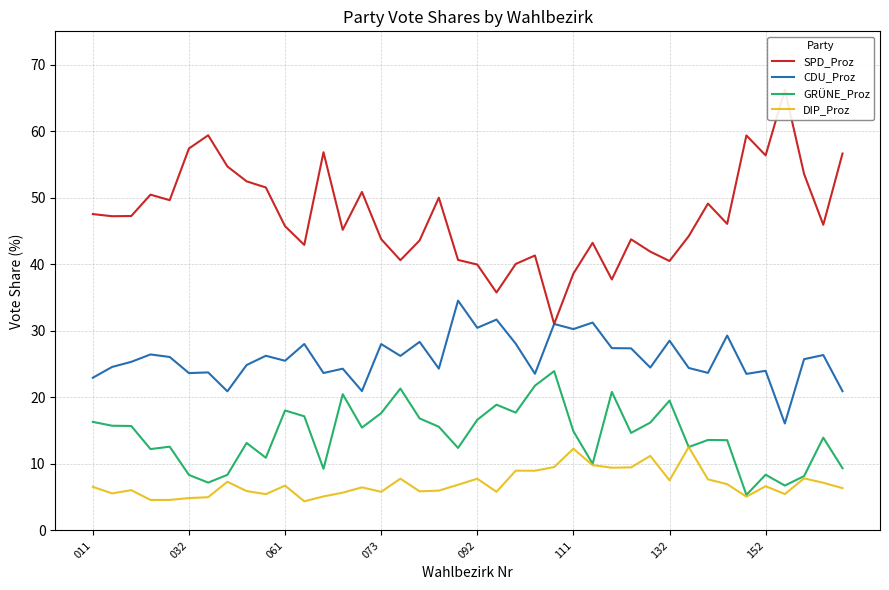

At which category is the sum across all series the highest?

8